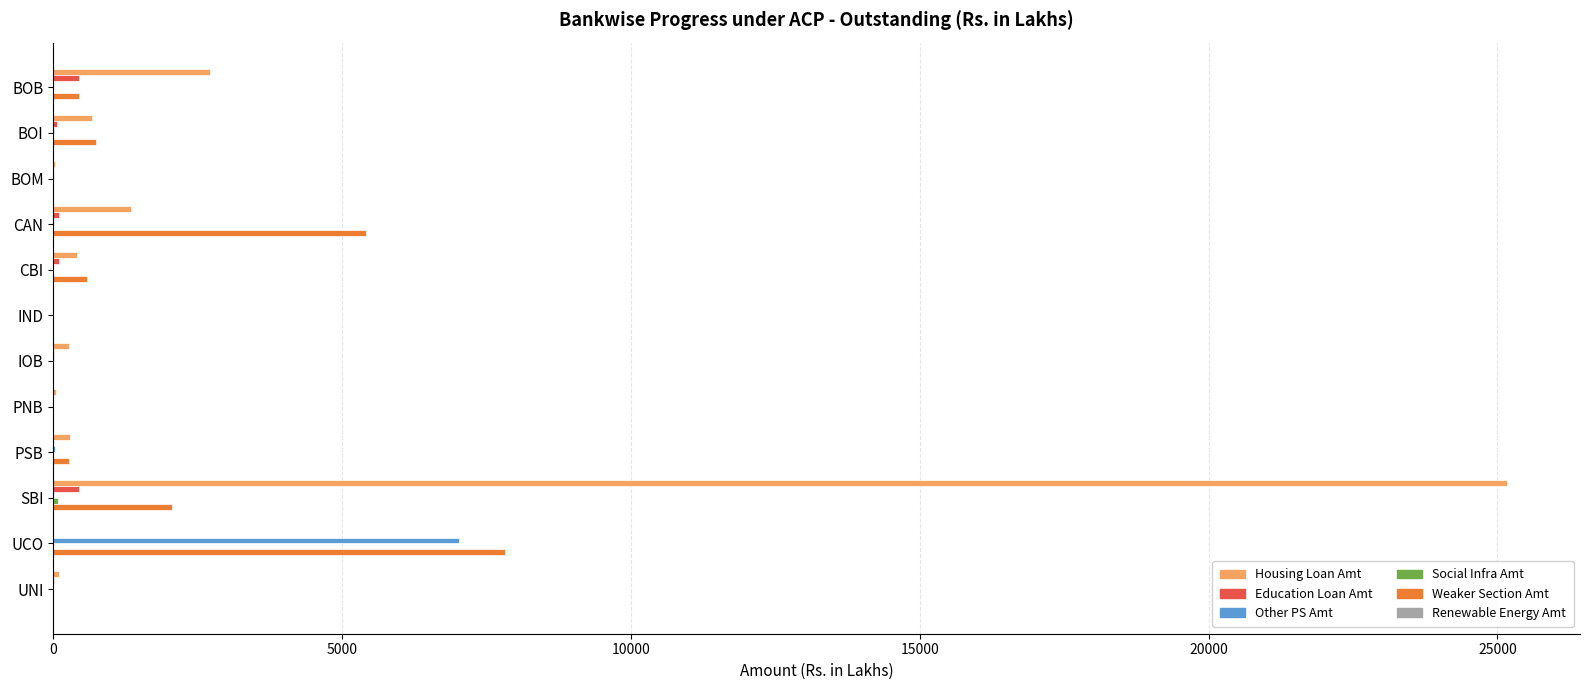

Which series has the largest total across all categories?

Housing Loan Amt